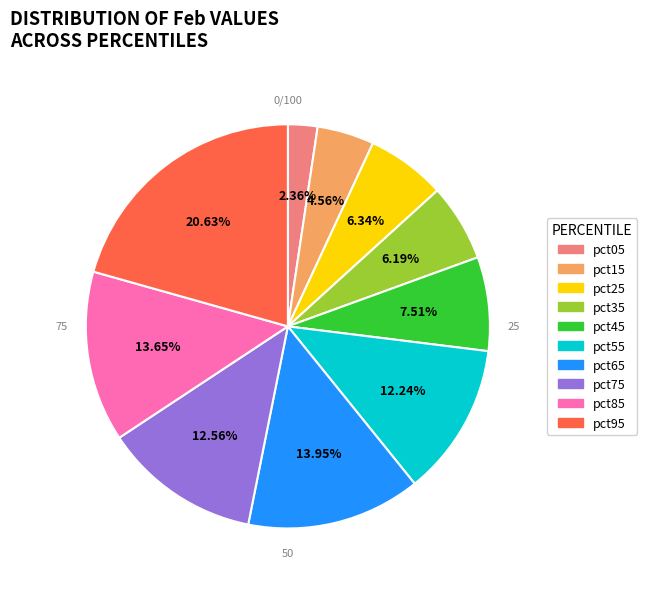

The pct85 slice represents 14% of the pie. True or false?

True